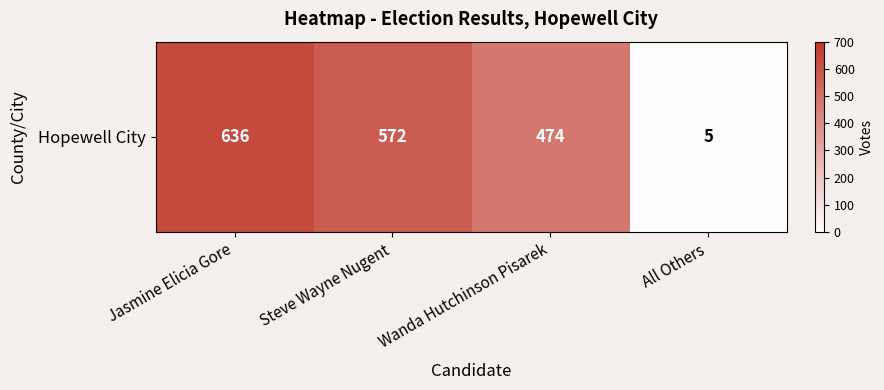

List the labels in order of value, largest first.

Jasmine Elicia Gore, Steve Wayne Nugent, Wanda Hutchinson Pisarek, All Others